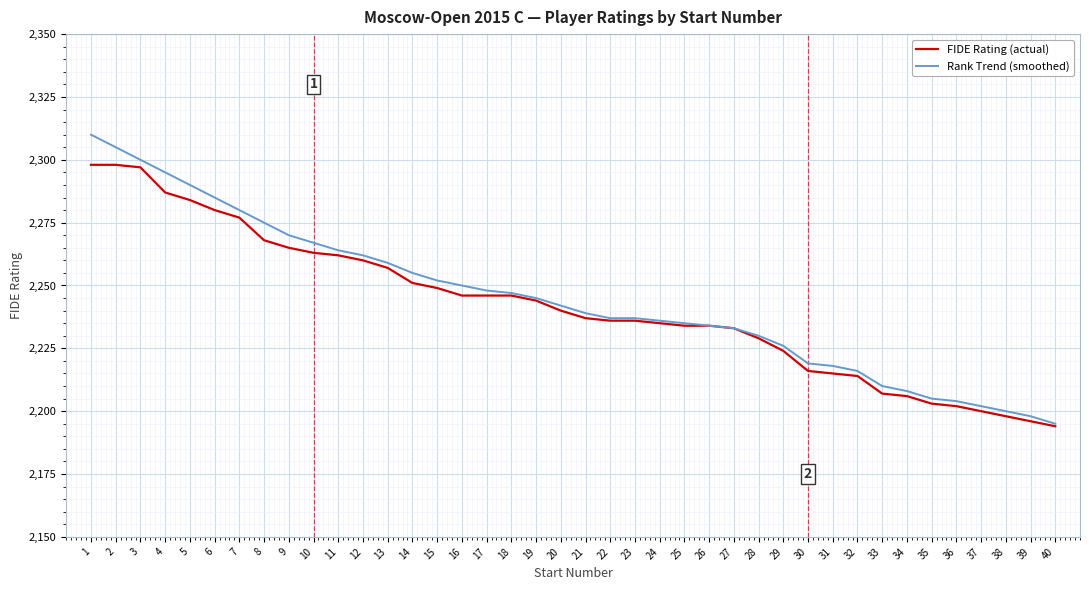

Between 20 and 30, which series saw the biggest shift?

FIDE Rating (actual)